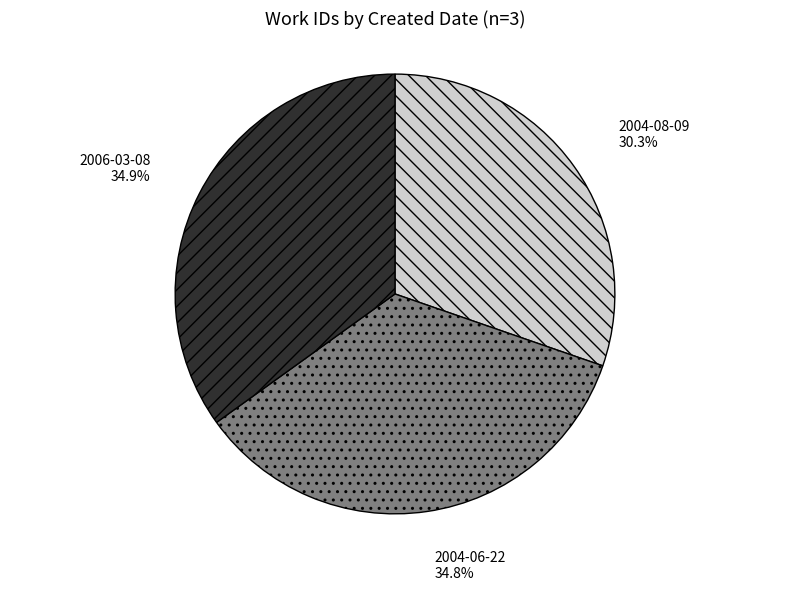

How many slices are in this pie chart?

3